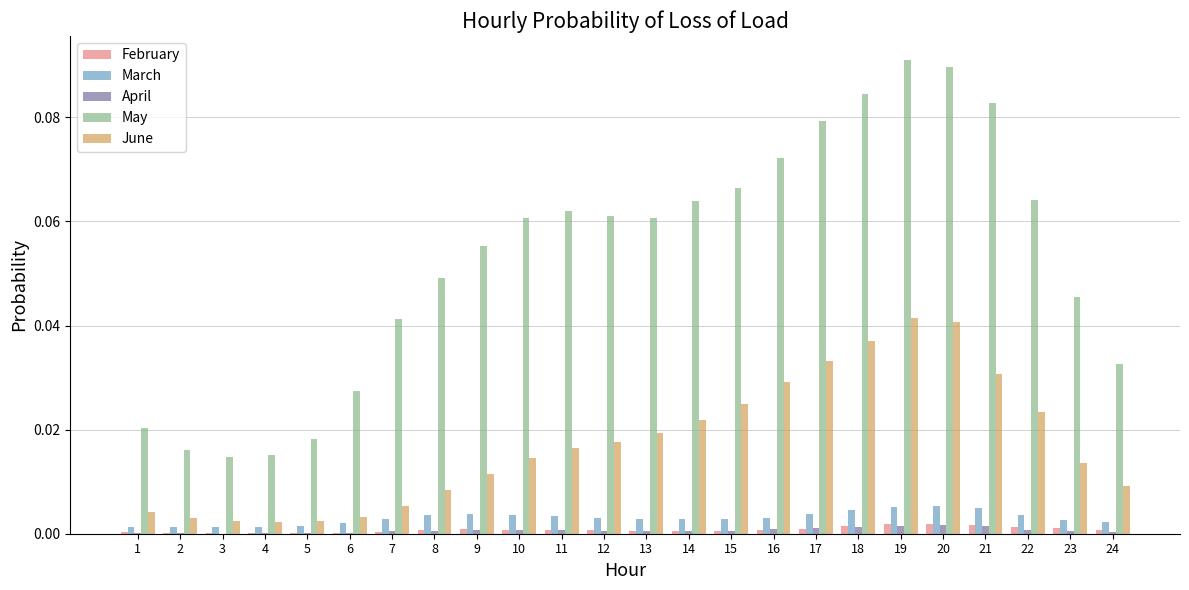

How many groups of bars are there?

24